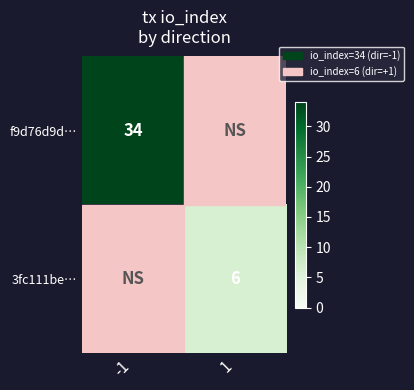

What is the difference between the maximum and minimum values in the 3fc111be… series?

6